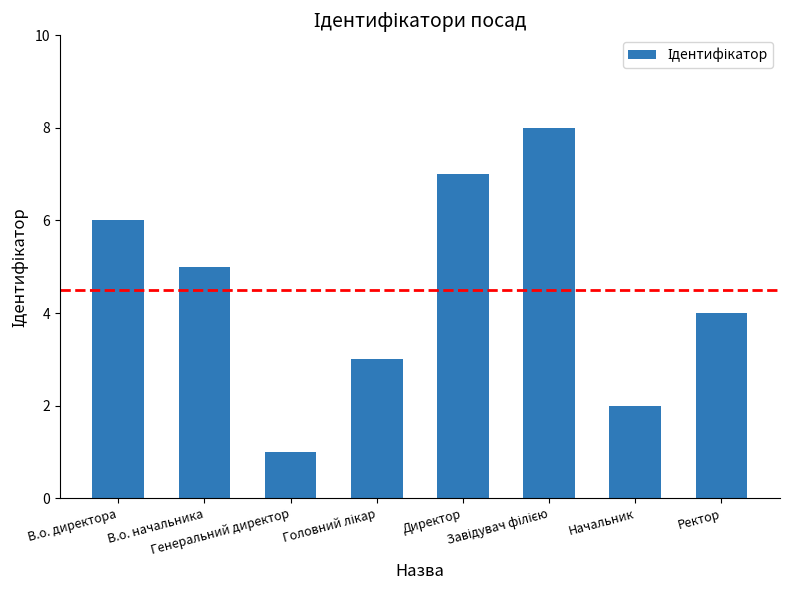

What is the sum of all values?

36